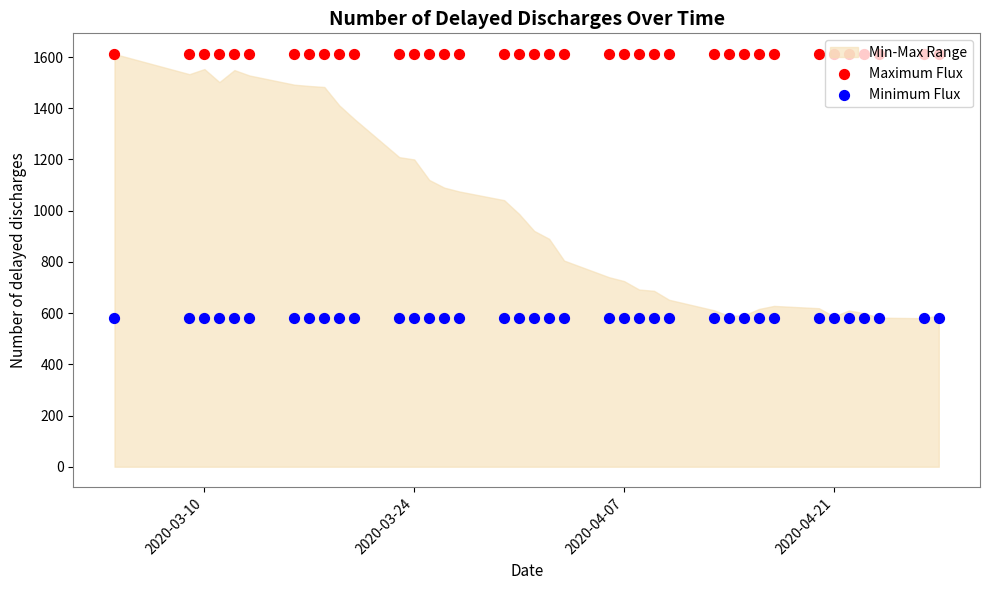

Is the value of Minimum Flux at 15 greater than the value of Maximum Flux at 5?

No